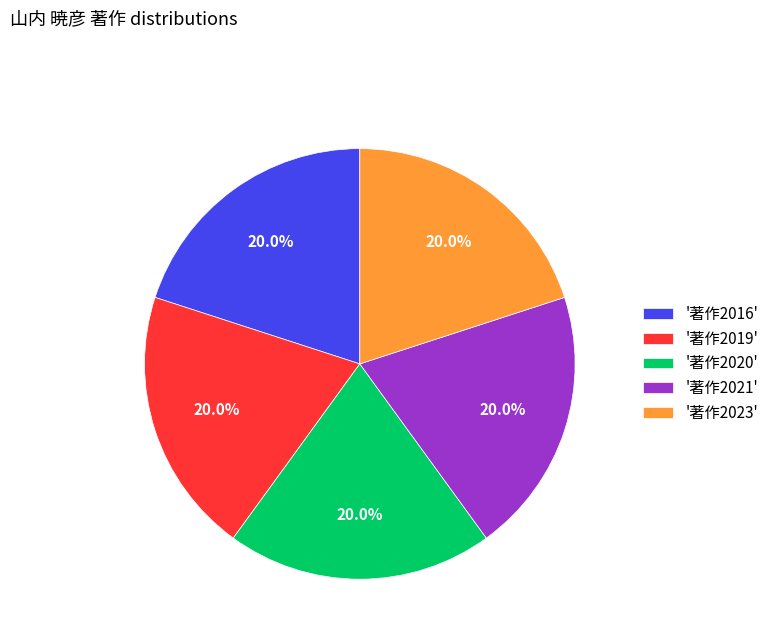

How many slices are in this pie chart?

5